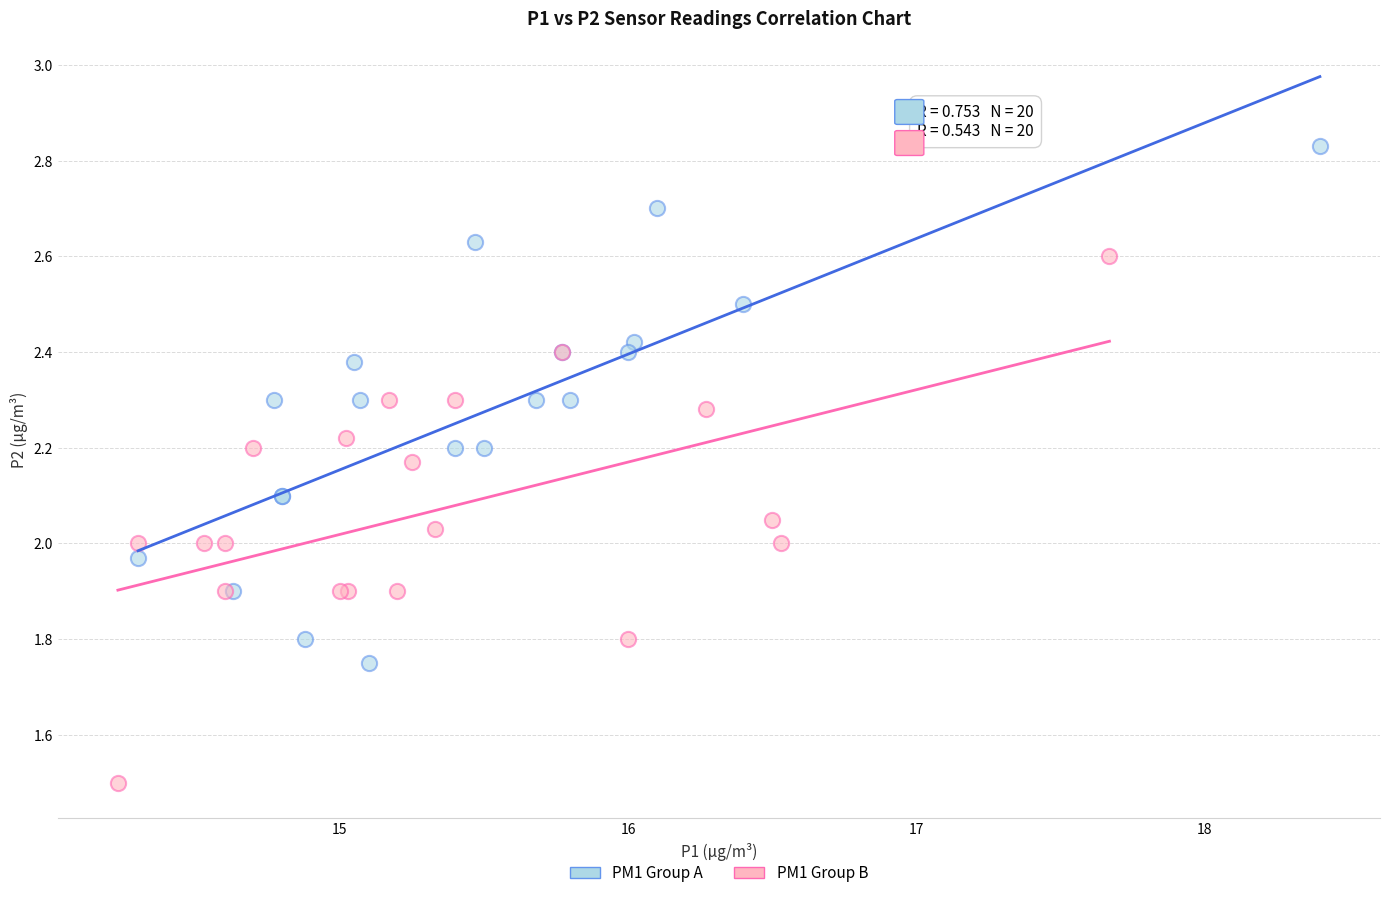

What are all the series names shown in the legend?

PM1 Group A, PM1 Group B